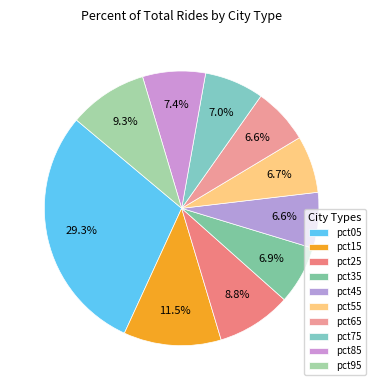

Is pct15 the majority of the pie?

No